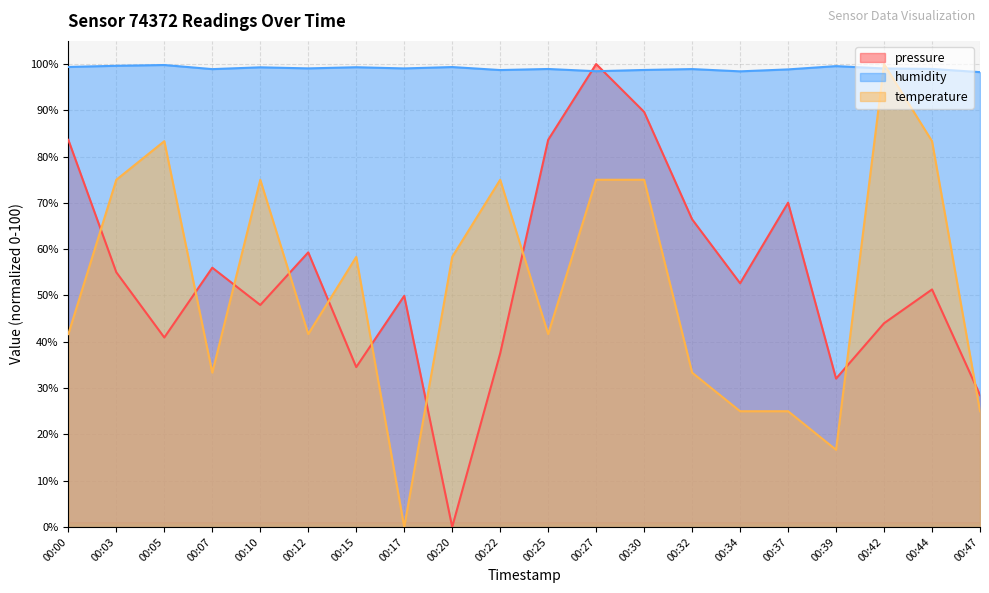

At which label is temperature closest to 50?

00:15